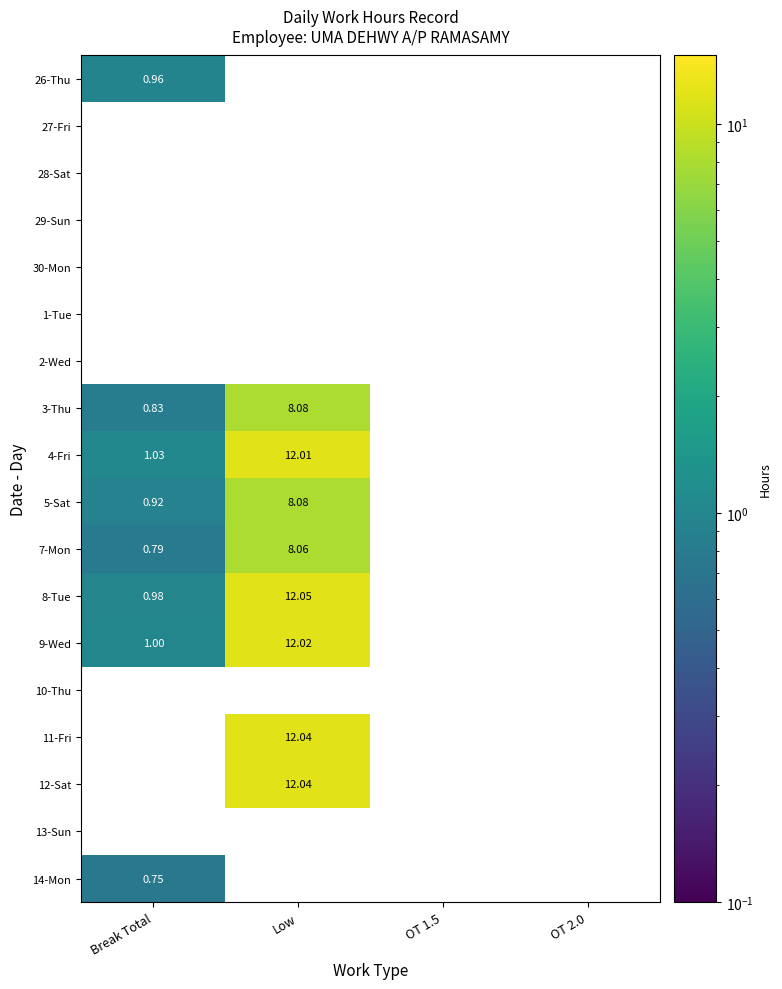

Is the value of 11-Fri at OT 1.5 greater than the value of 26-Thu at Low?

No